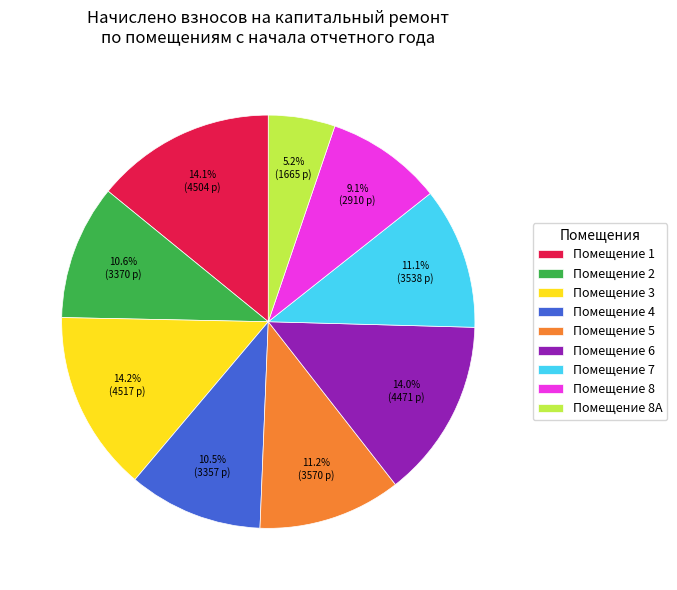

Which has a higher value, Помещение 5 or Помещение 1?

Помещение 1